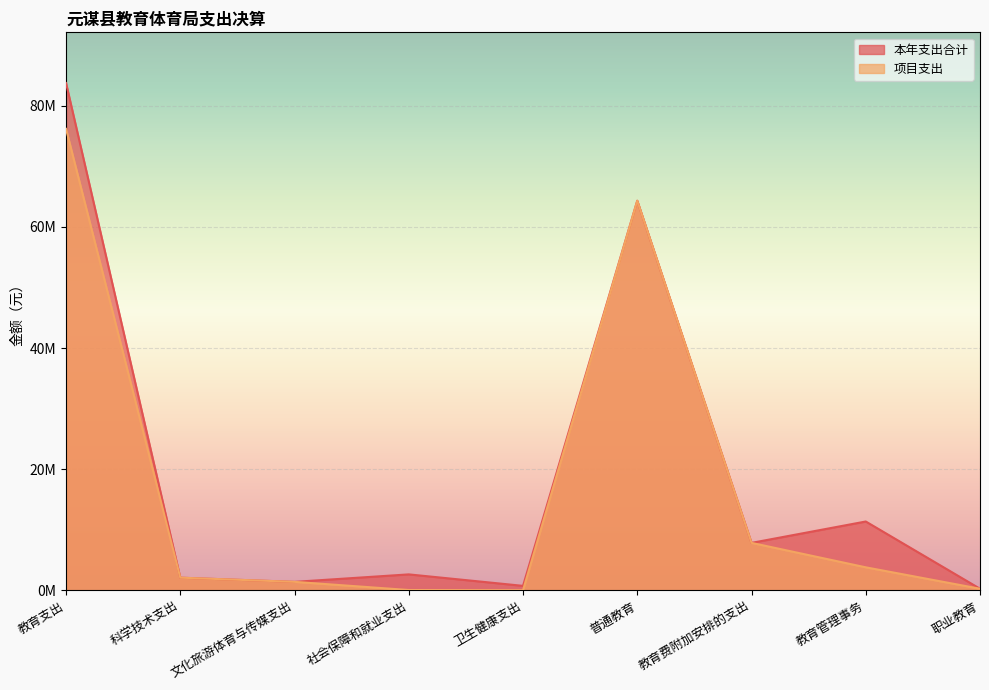

Is the value of 项目支出 at 职业教育 greater than the value of 本年支出合计 at 卫生健康支出?

No